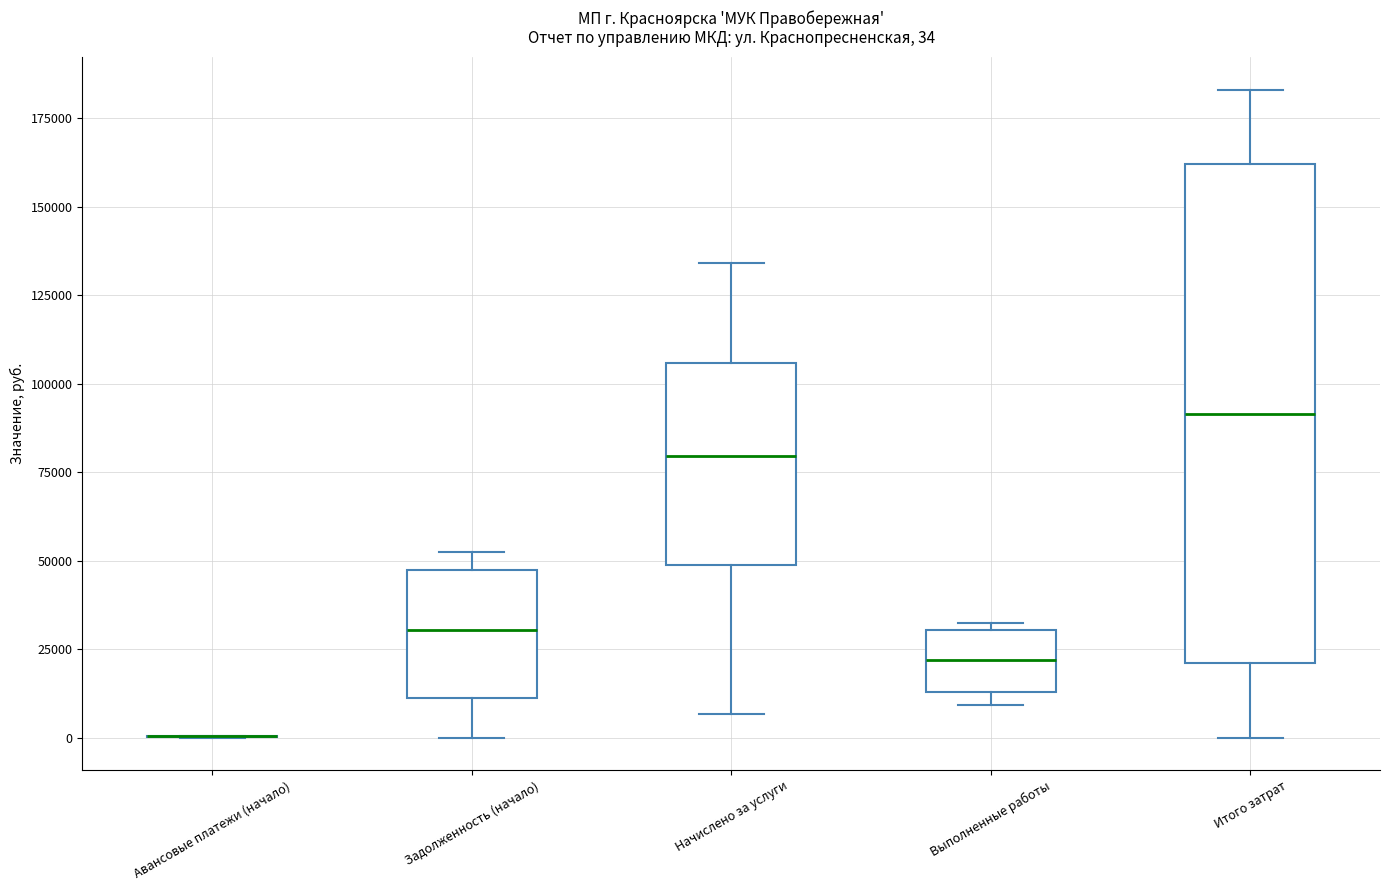

Which box is the tallest, from its lower edge to its upper edge?

Итого затрат